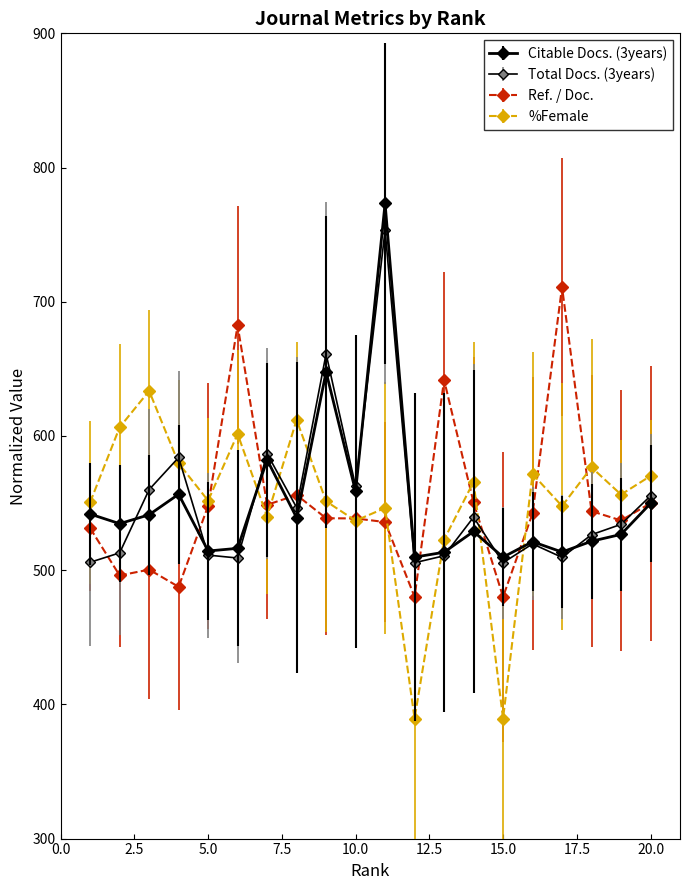

Rank the series by their maximum value, from lowest to highest.

%Female, Ref. / Doc., Total Docs. (3years), Citable Docs. (3years)